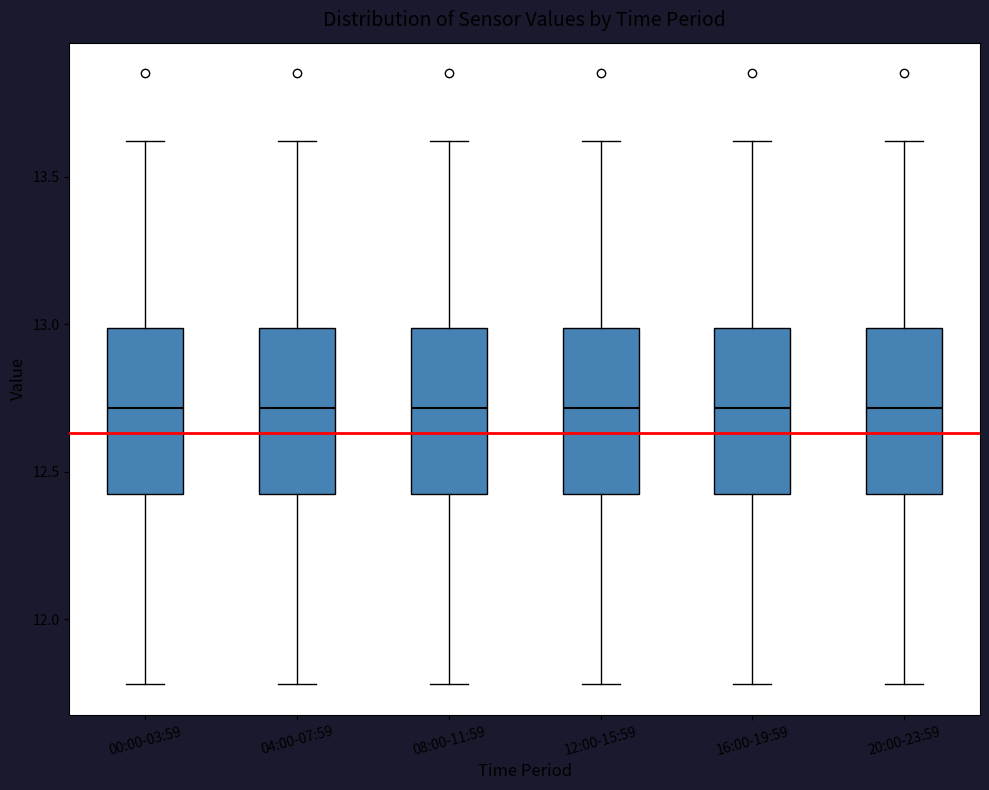

Where is the lower edge of the box for 00:00-03:59 on the y-axis? The values are not printed on the chart, so give them approximately, as read against the axis.

12.45